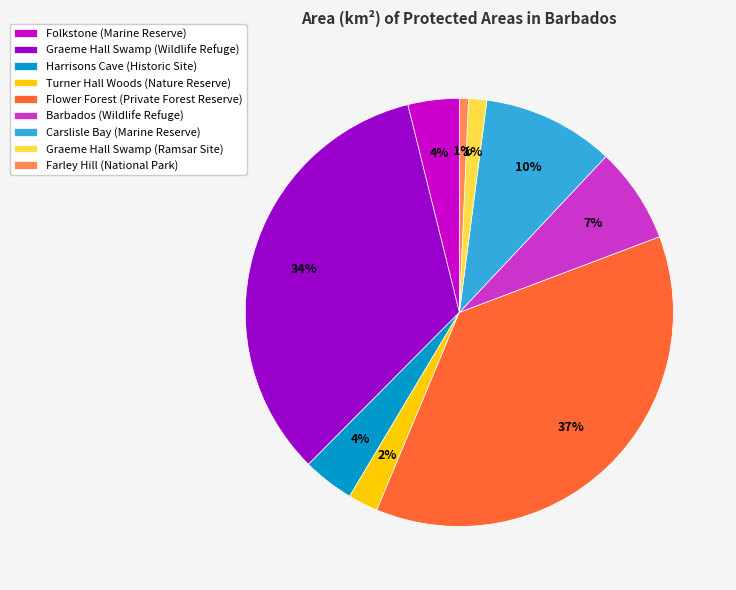

How many segments does this pie chart have?

9